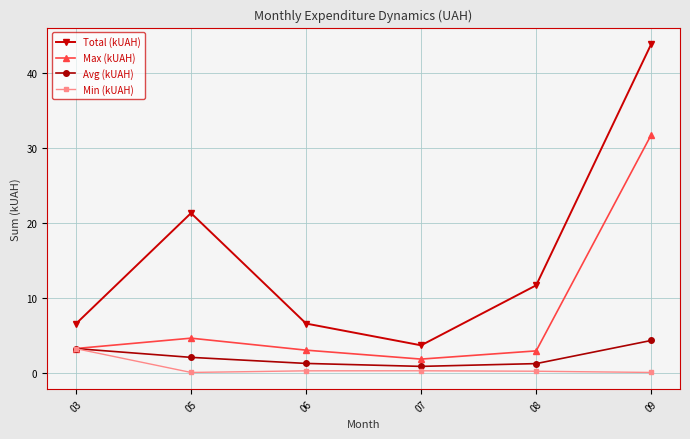

What is the minimum value shown in the chart?

0.1